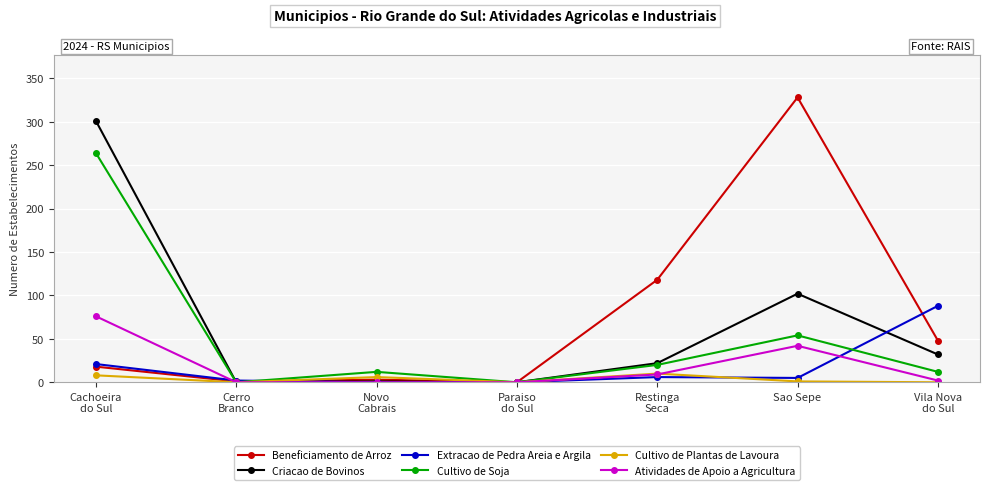

At how many categories does at least one series exceed 93?

3